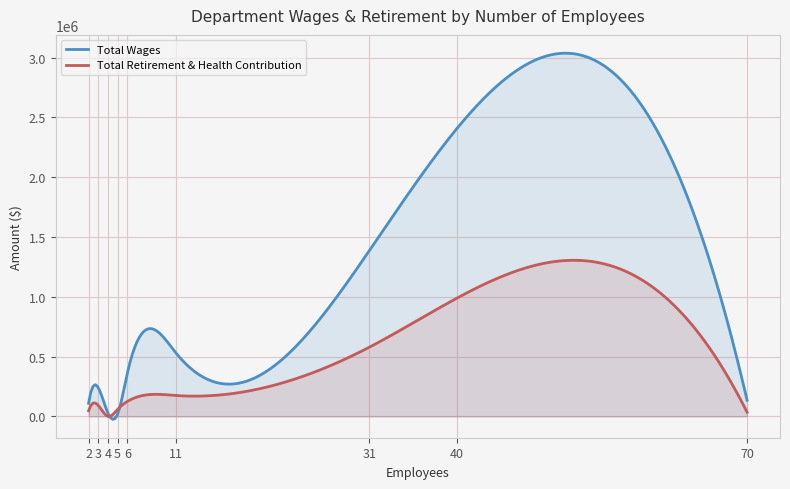

Reading right to left, list all the values displayed in this chart.

Total Wages: 70=135664	40=2403863	31=1387371	11=533304	6=360750	5=19375	4=28063	3=240792	2=110097
Total Retirement & Health Contribution: 70=35625	40=987735	31=579327	11=175291	6=125310	5=59460	4=0	3=92511	2=47582